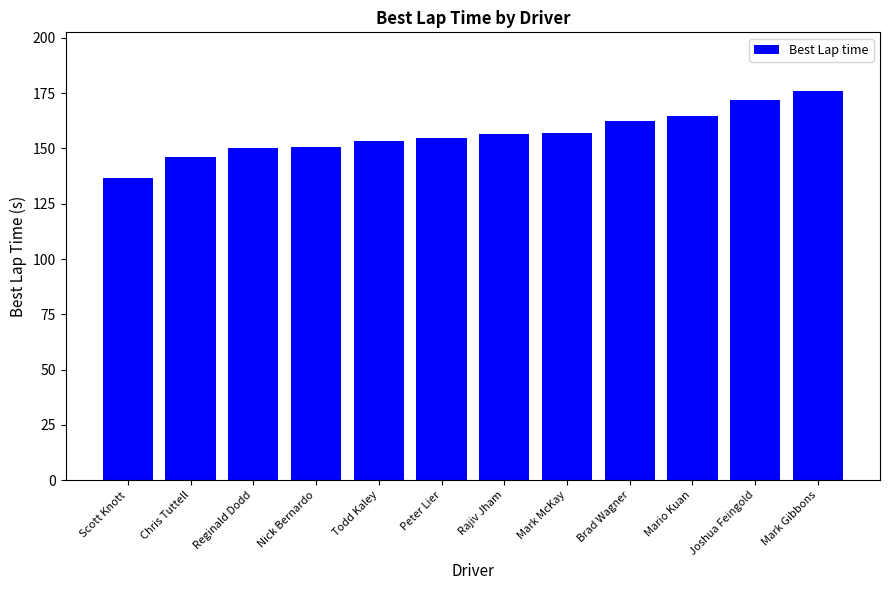

What position from the right is Joshua Feingold?

2